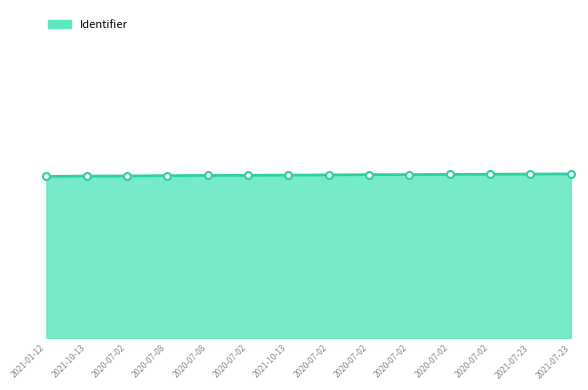

What is the change in value from 2021-10-13 to 2020-07-02?

+18